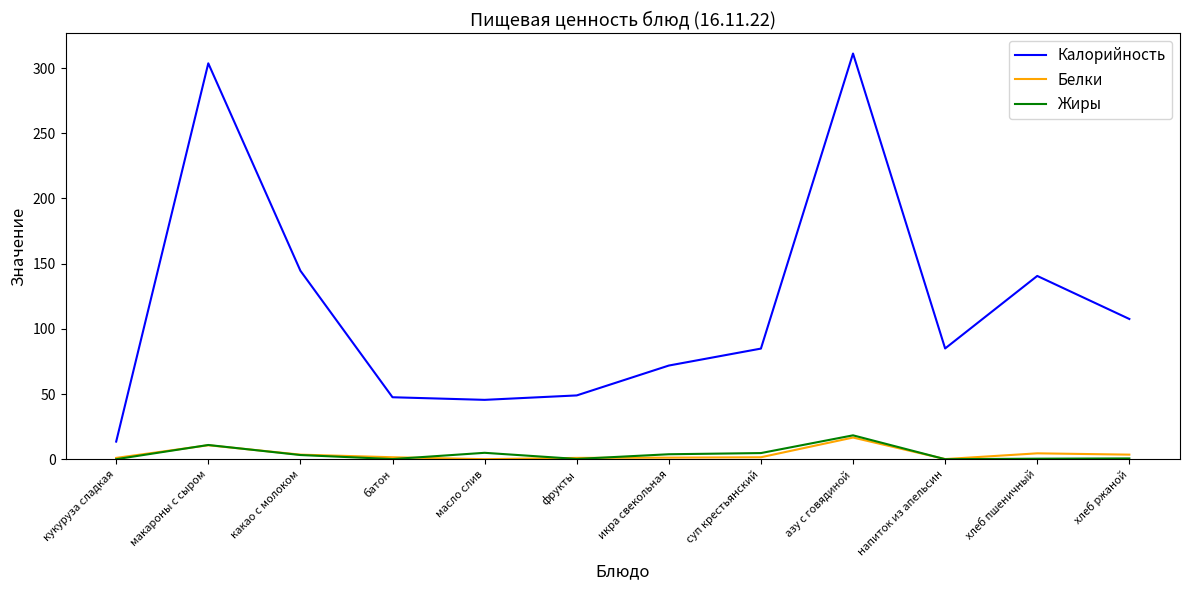

At how many categories does at least one series exceed 119?

4